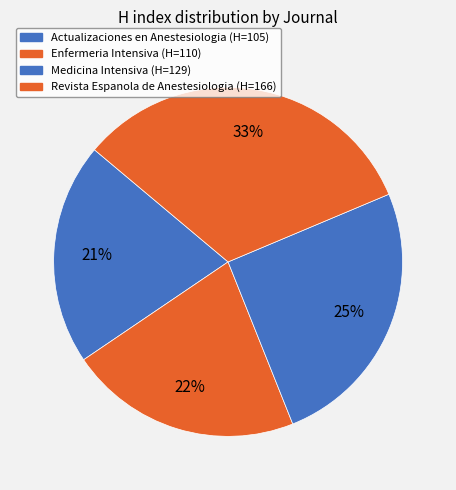

Does Actualizaciones en Anestesiologia represent more than half of the total?

No